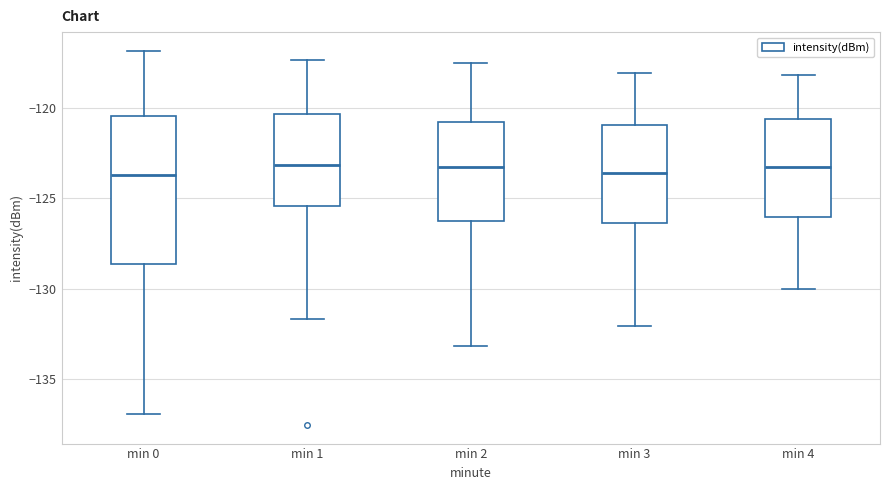

Comparing the boxes themselves (not the whiskers), which one is the tallest?

min 0